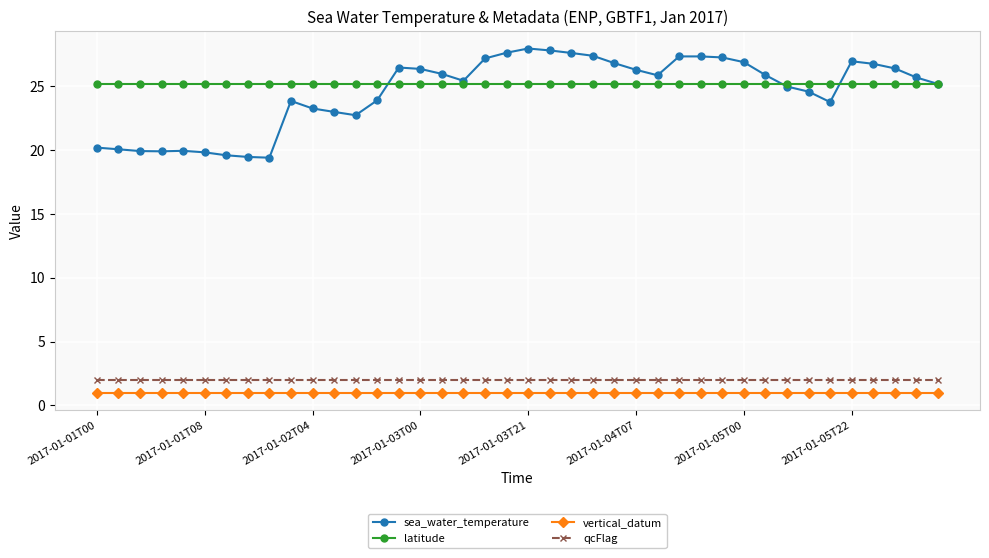

True or false: vertical_datum and sea_water_temperature cross at least once.

False